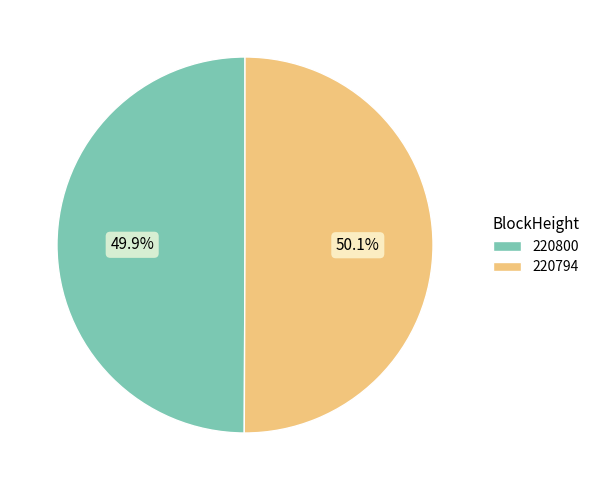

The 220794 slice represents 99% of the pie. True or false?

False